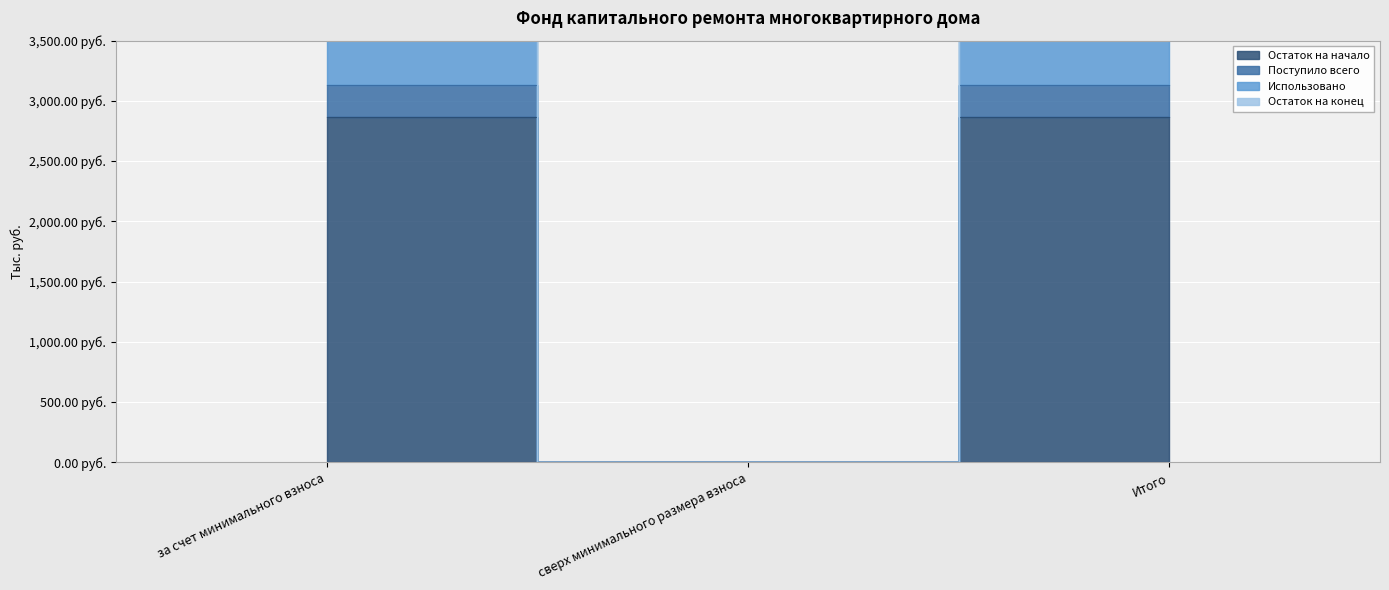

What is the average value of the Использовано series?

2678.3